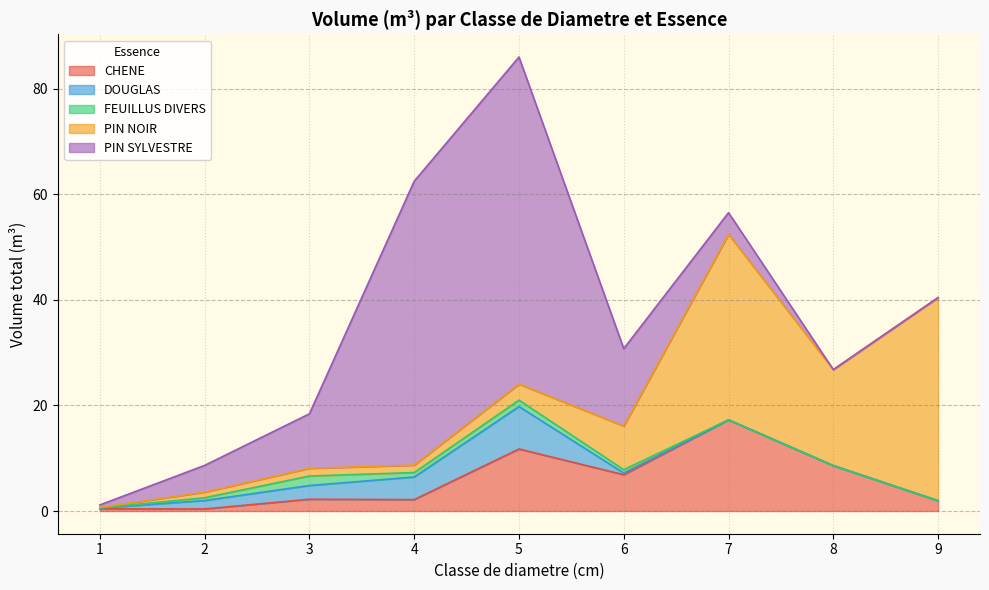

Which series has the largest total across all categories?

PIN SYLVESTRE